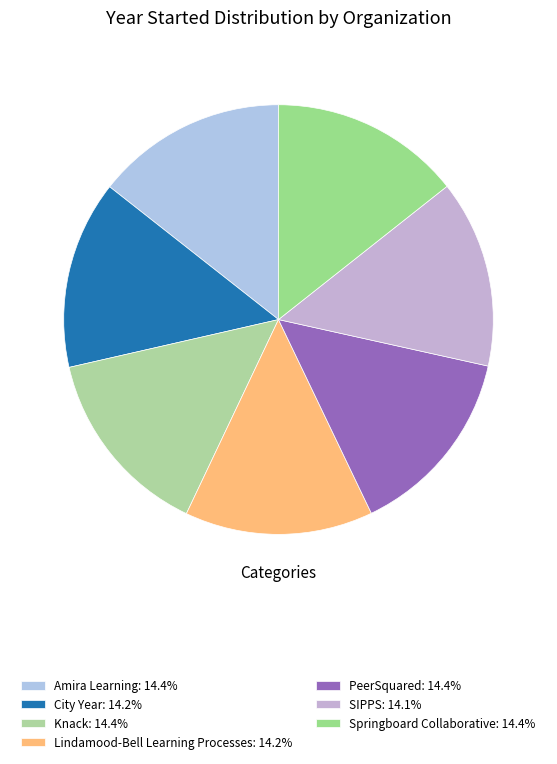

To the nearest percent, what portion does Amira Learning represent?

14%